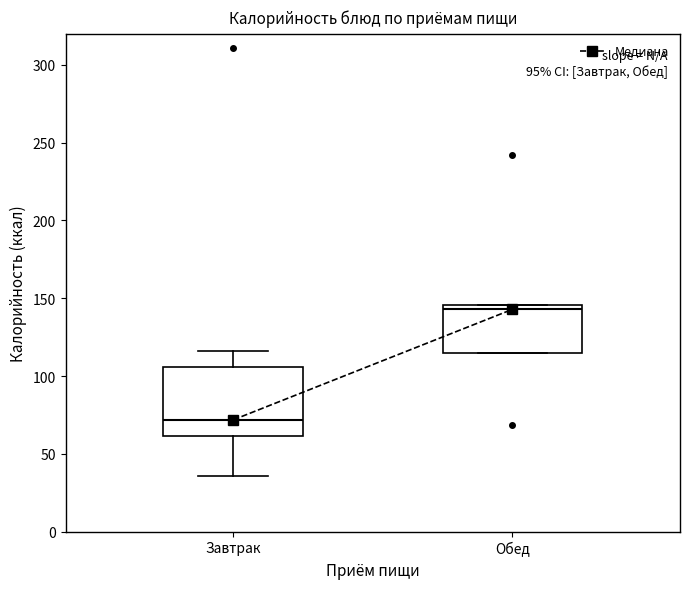

Reading left to right, transcribe this box plot: for each box, give where its median line is, the range the box spans, and where its two whiskers end, as read against the y-axis. The values are not printed on the chart, so give them approximately, as read against the axis.

Завтрак: median 70, box 60 to 105, whiskers 35 to 115
Обед: median 145 (just below the box's upper edge), box 115 to 145, whiskers 115 to 145